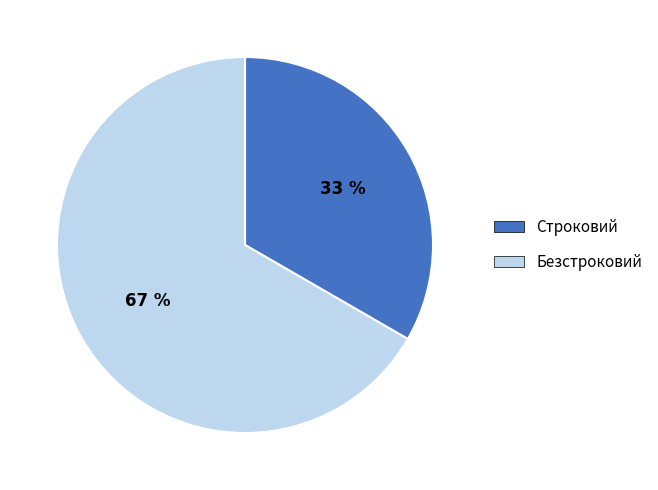

To the nearest percent, what is the combined percentage of Строковий and Безстроковий?

100%